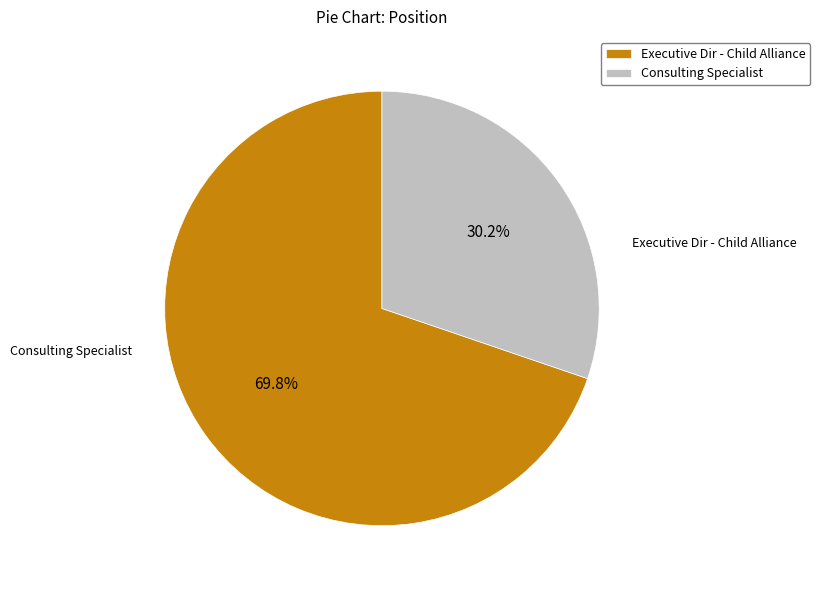

How many slices are in this pie chart?

2